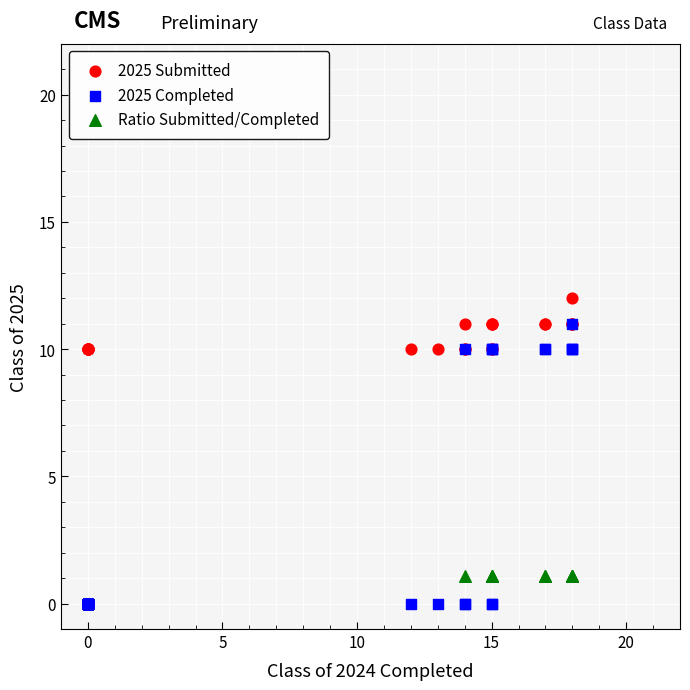

Which series contains the highest Y value?

2025 Submitted